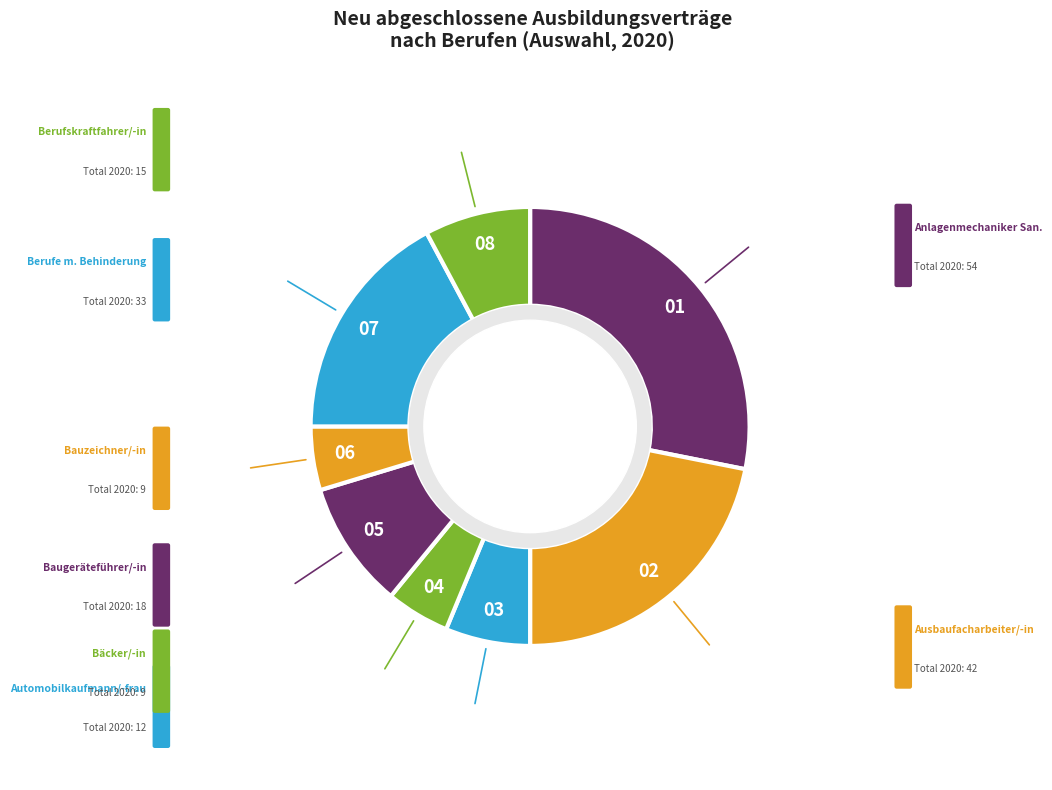

How many segments does this pie chart have?

8